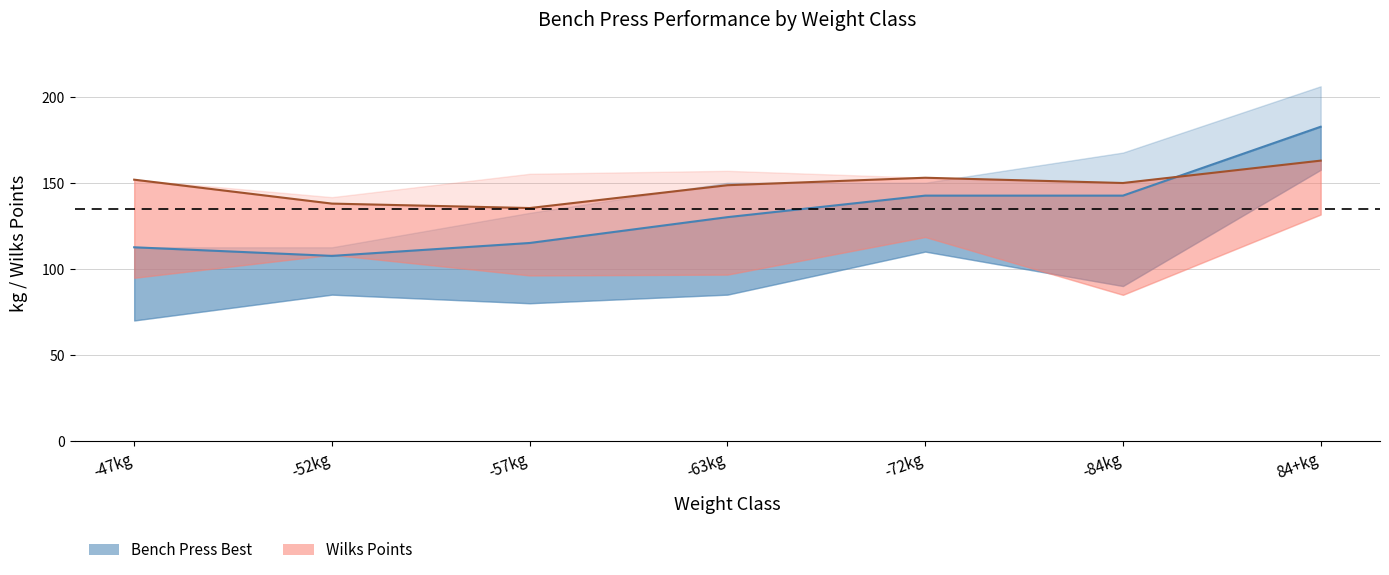

True or false: BP Best (centre) has a value of 142.5 at -84kg.

True